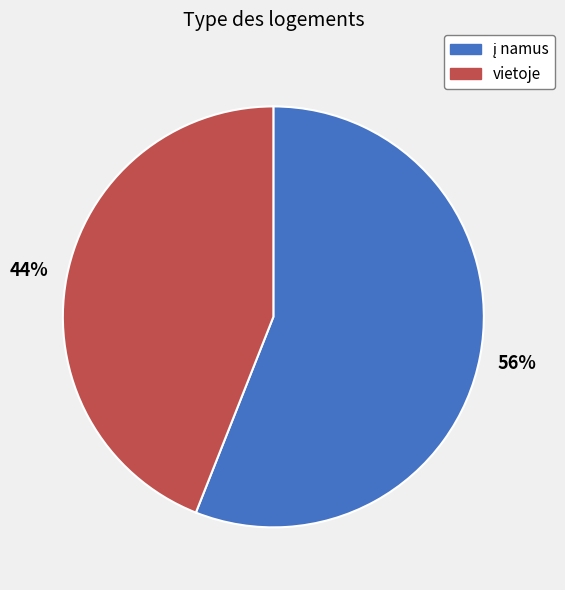

To the nearest percent, what portion does vietoje represent?

44%